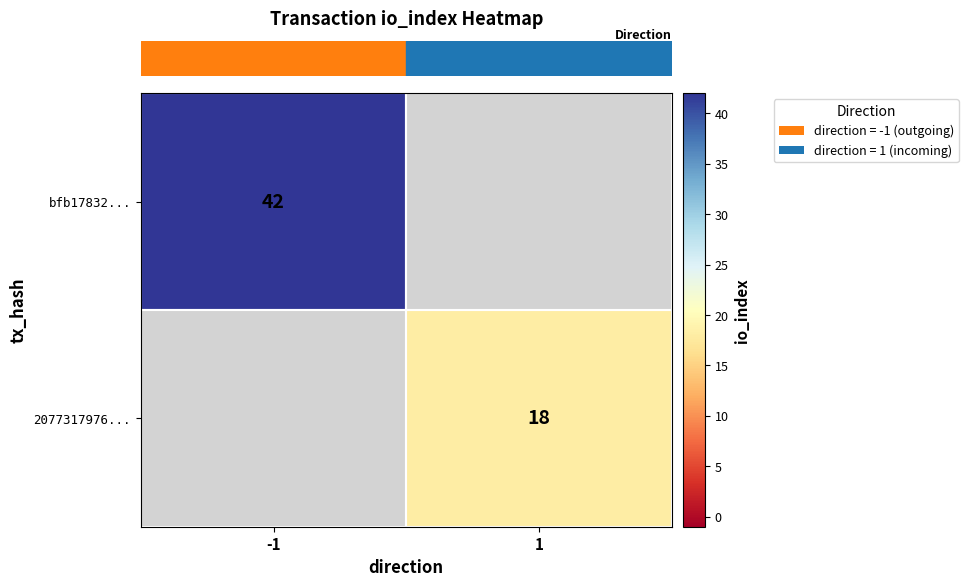

Is it true that row_0 equals 42.0 at -1?

True